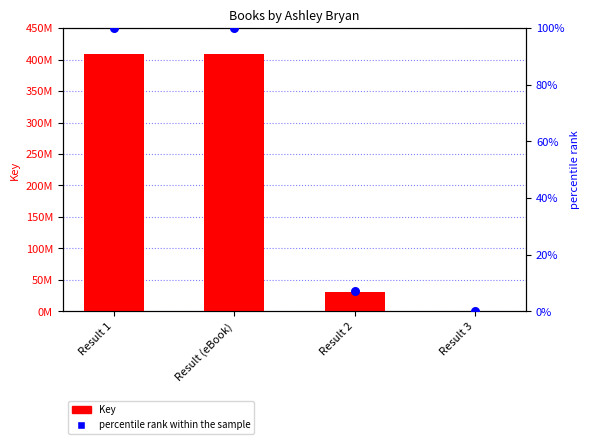

Which series contains the lowest Y value?

percentile rank within the sample